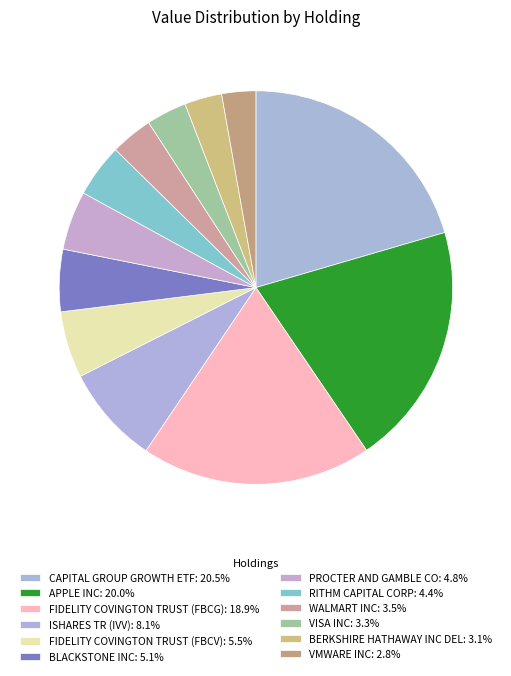

How many slices are in this pie chart?

12